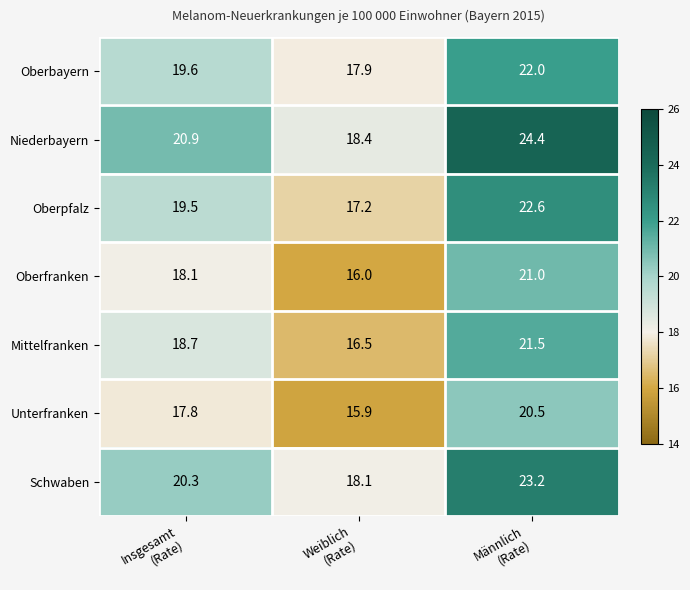

What is the sum of all Oberpfalz values?

59.3